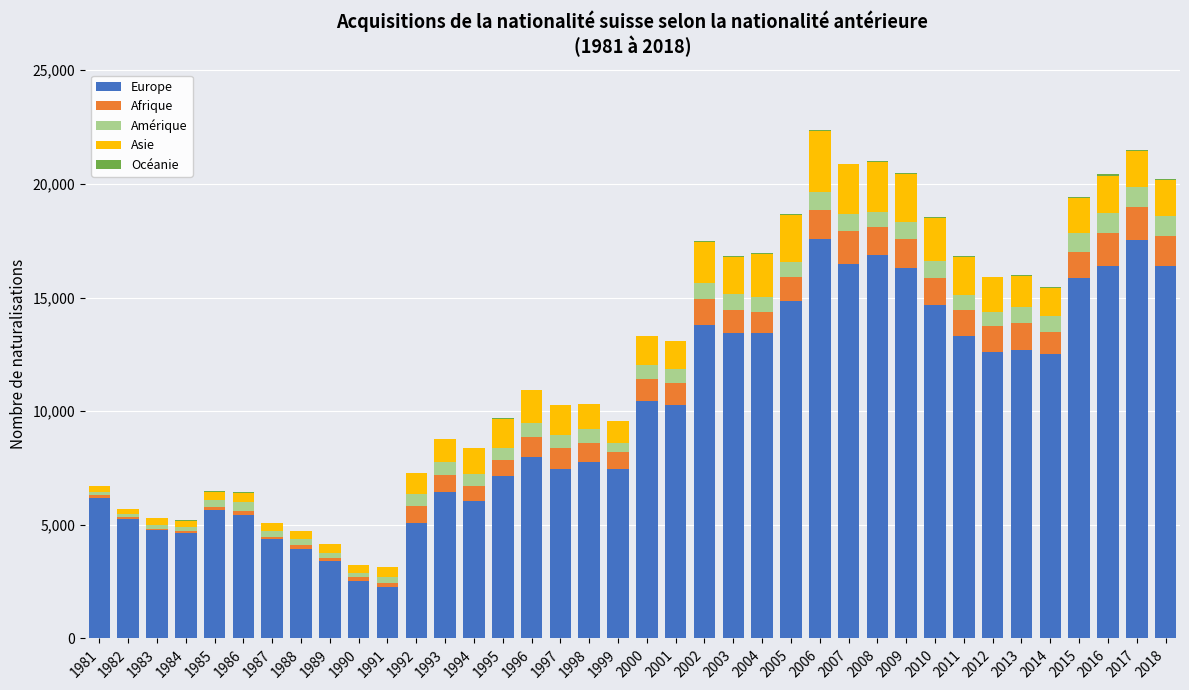

How many series are shown in this chart?

5